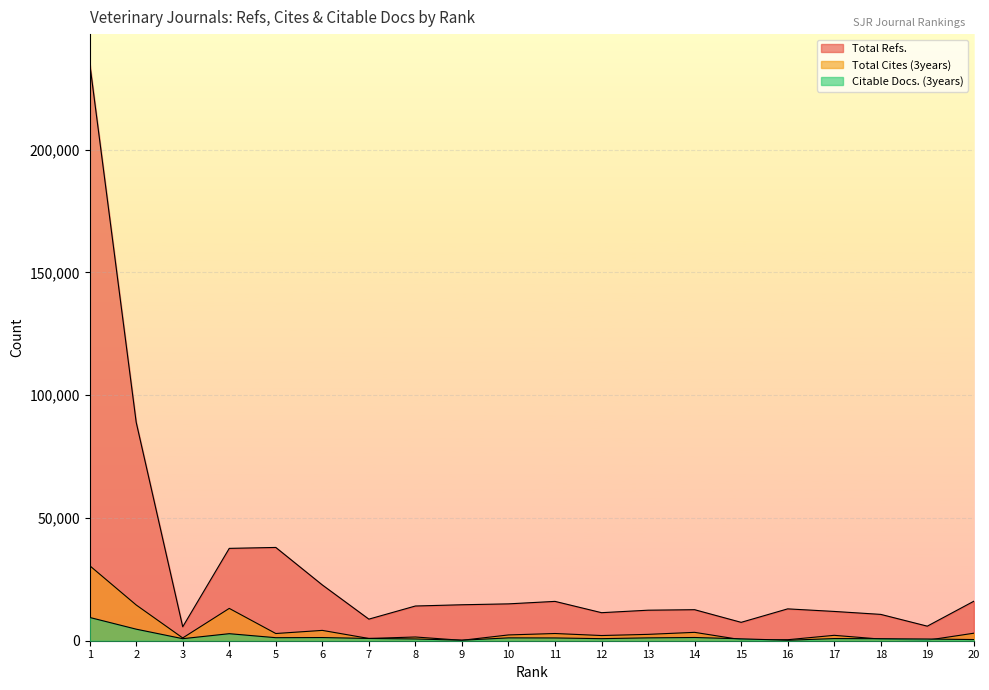

At which category does Total Cites (3years) reach its first local peak?

4